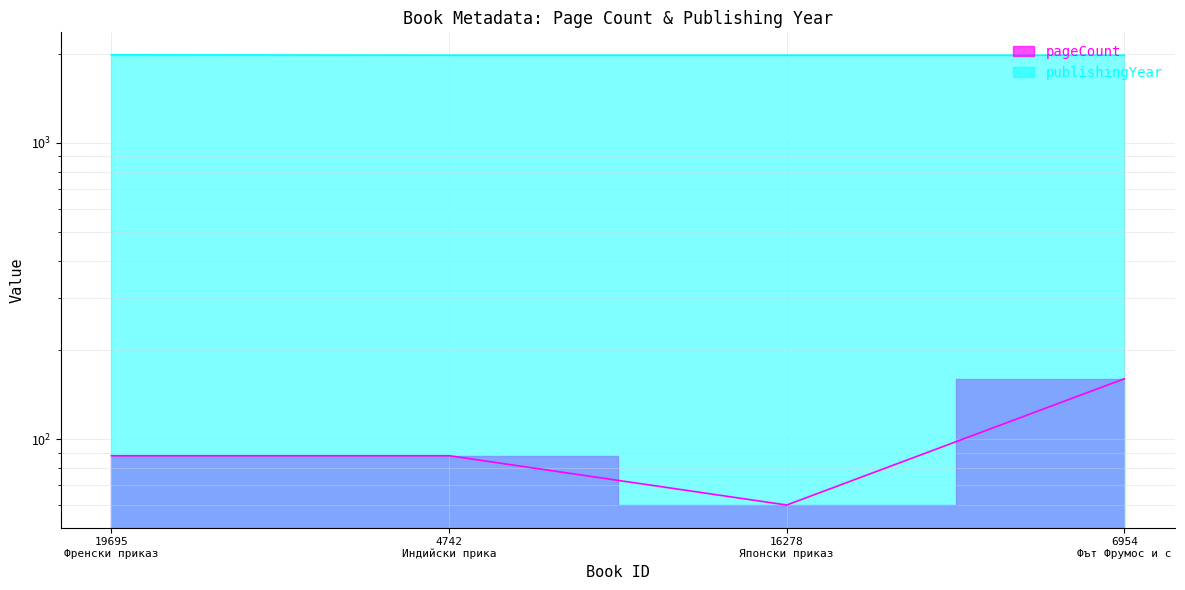

Count the number of data series in this chart.

2